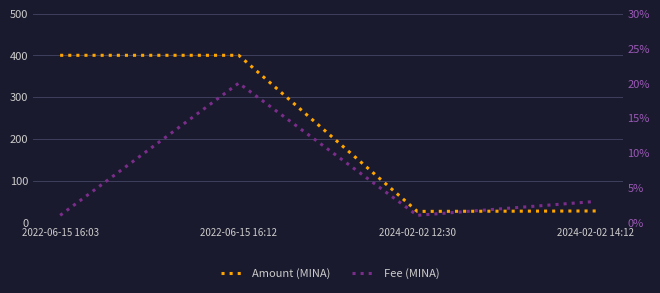

Which category has the highest value across all series?

2022-06-15 16:12